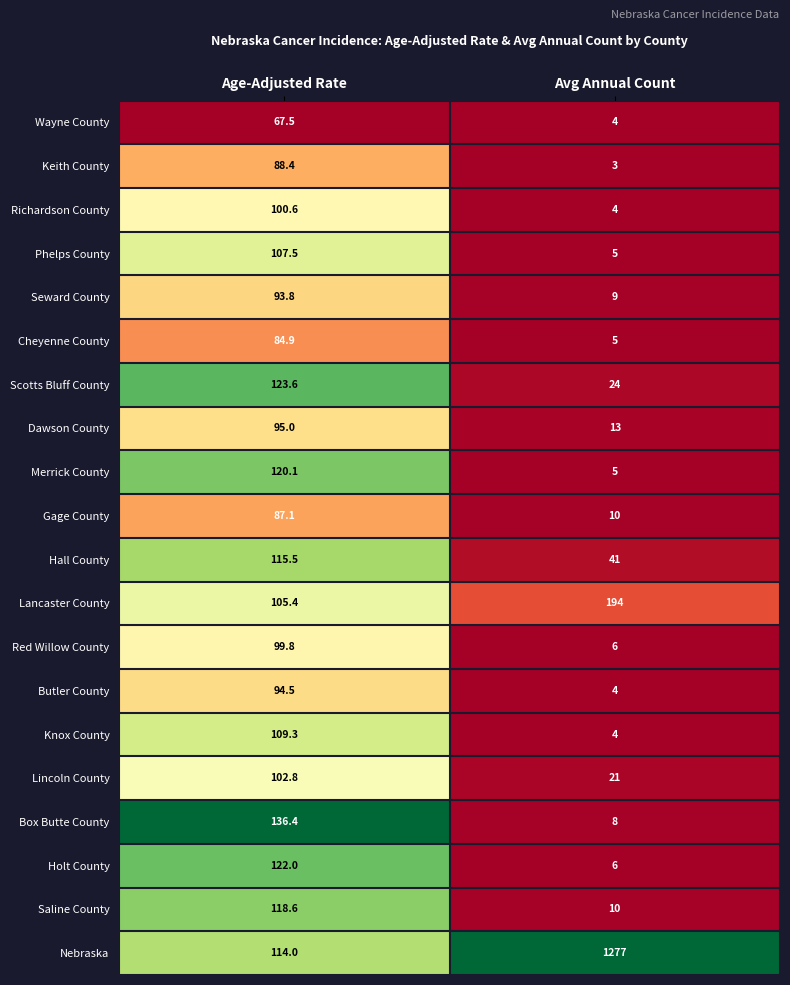

At Age-Adjusted Rate, list the series in order from largest to smallest.

Box Butte County, Scotts Bluff County, Holt County, Merrick County, Saline County, Hall County, Nebraska, Knox County, Phelps County, Lancaster County, Lincoln County, Richardson County, Red Willow County, Dawson County, Butler County, Seward County, Keith County, Gage County, Cheyenne County, Wayne County